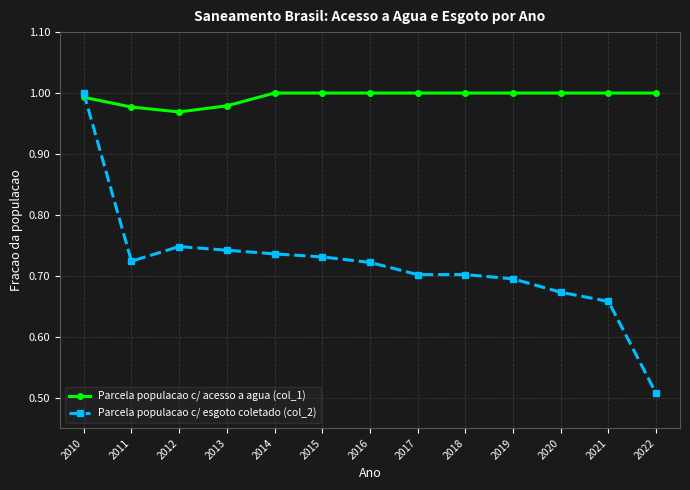

At which category is the sum across all series the highest?

2010